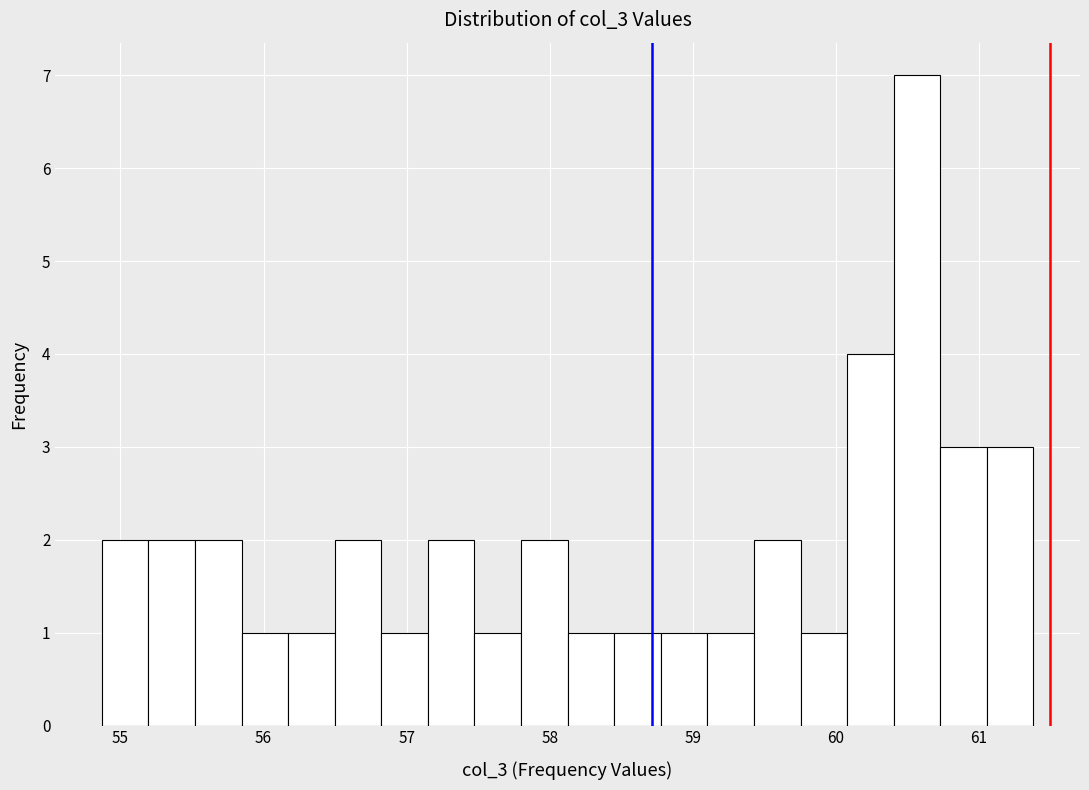

Around what value on the x-axis is the tallest bar? Give the approximate position of its centre, as read against the axis.

60.6